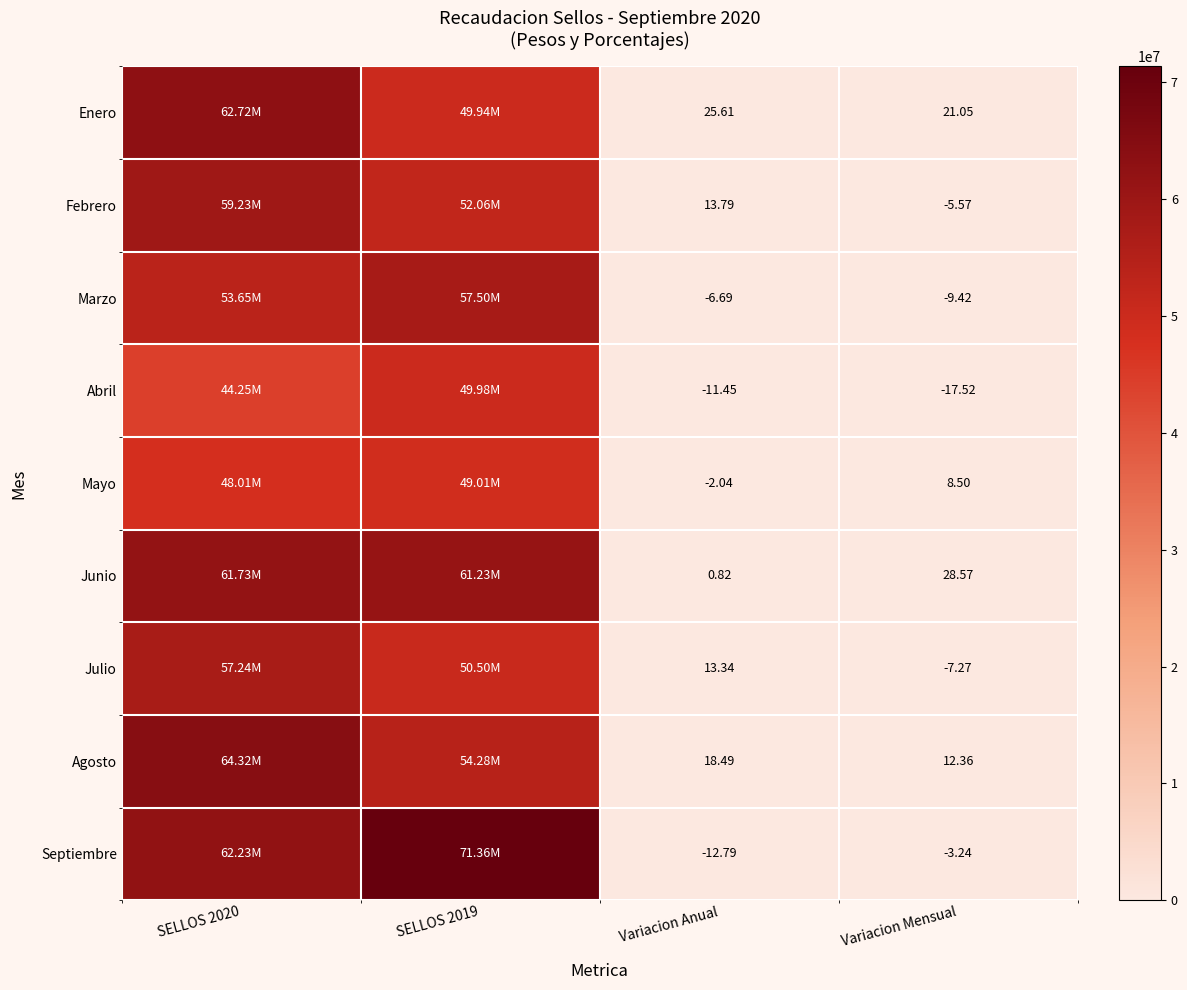

How many data points in Julio are less than 50503677?

2